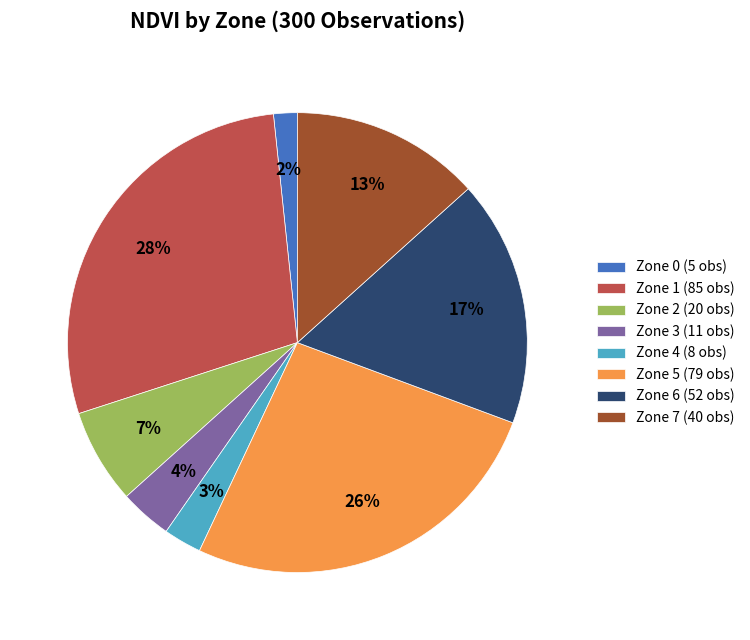

Is it true that Zone 6 is 17% of the pie?

True